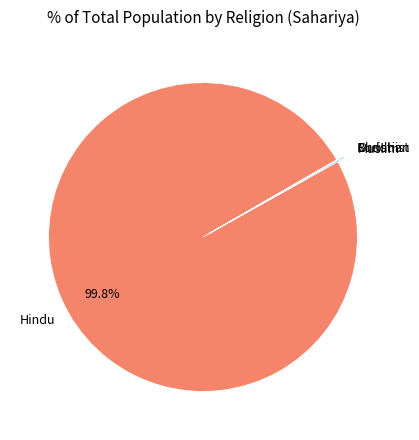

Which slice is the largest?

Hindu